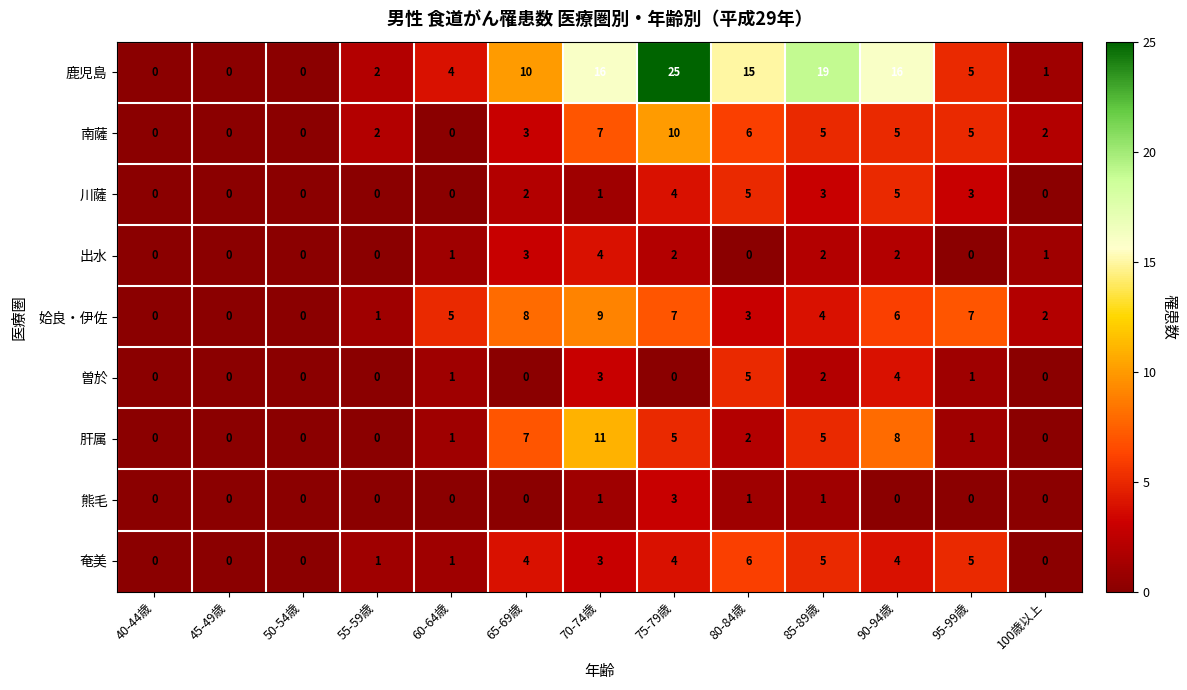

Is it true that 南薩 equals 0 at 45-49歳?

True